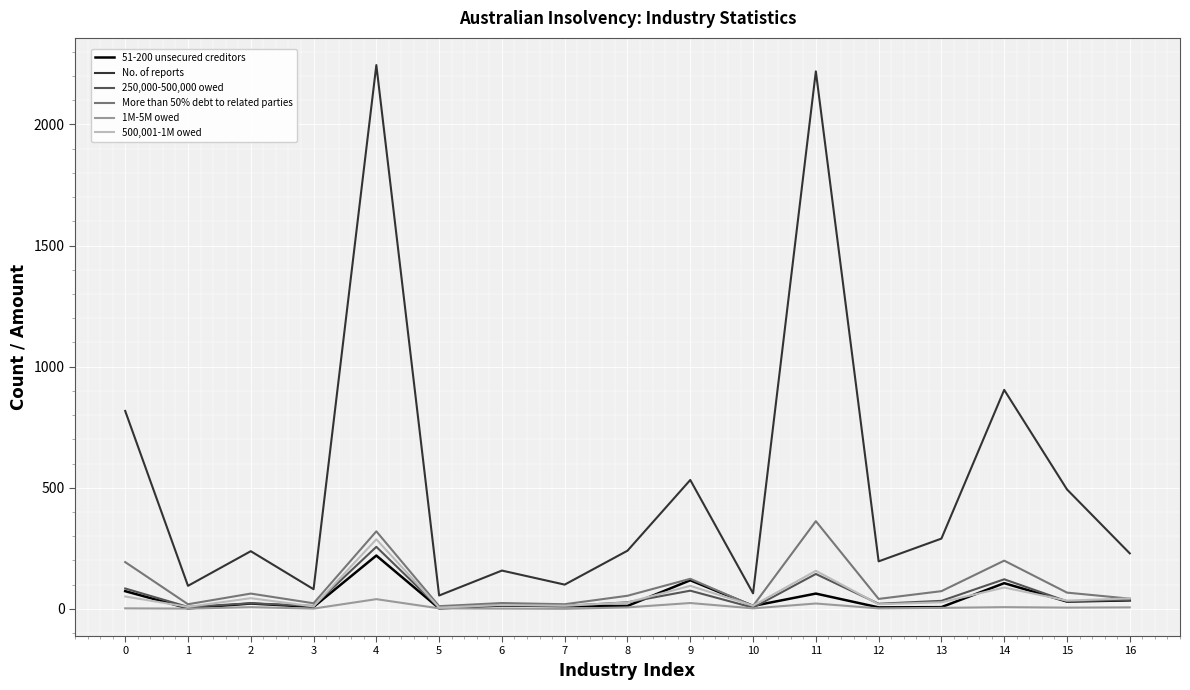

How many series are shown in this chart?

6